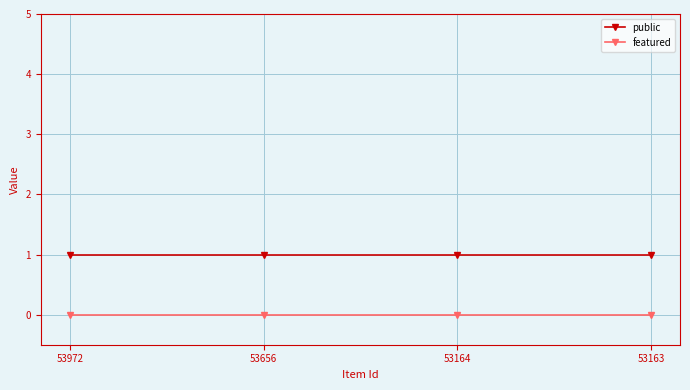

Rank the series at 53164 from lowest to highest value.

featured, public